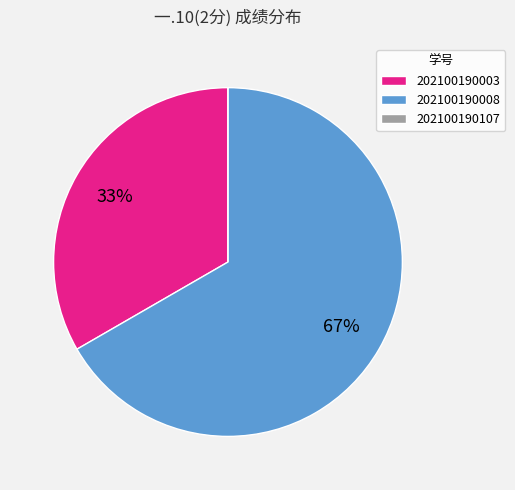

Does any single category account for the majority?

Yes